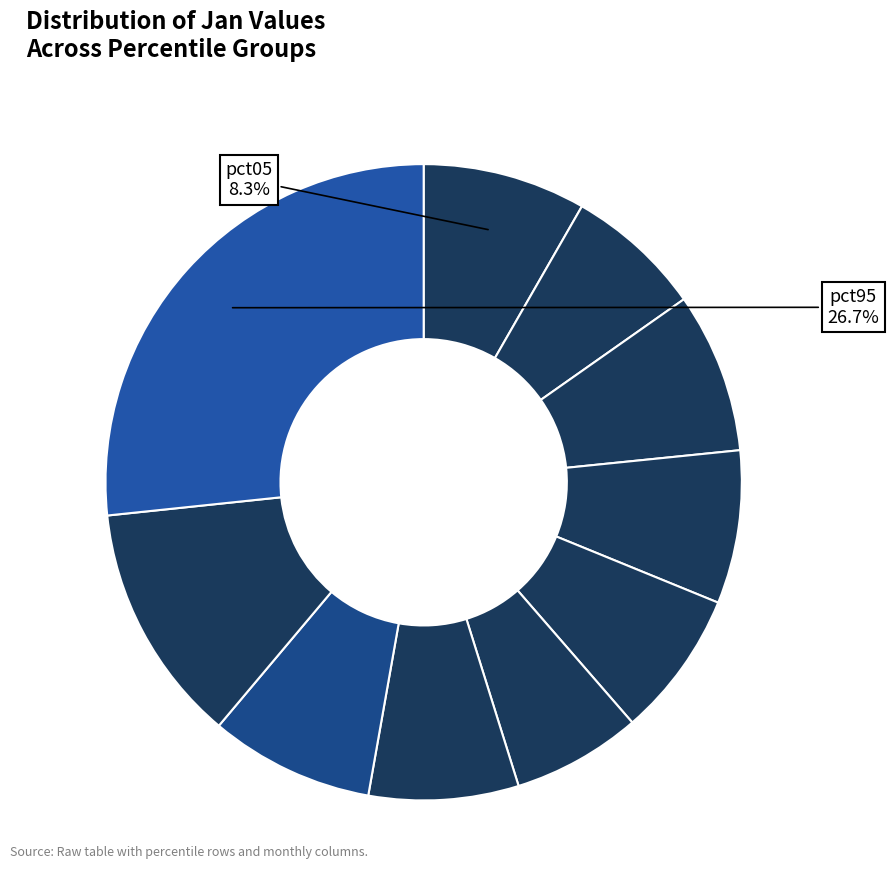

How many slices are in this pie chart?

10